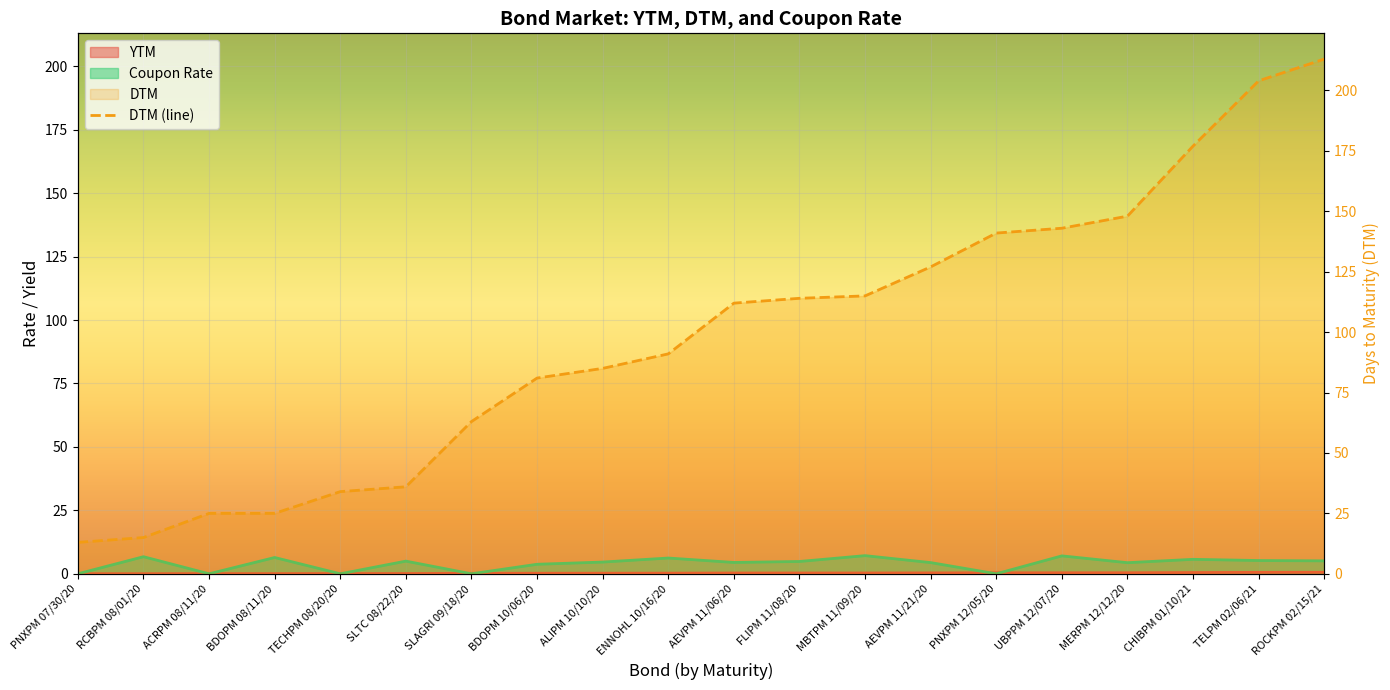

Where is the first local maximum for Coupon Rate?

RCBPM 08/01/20